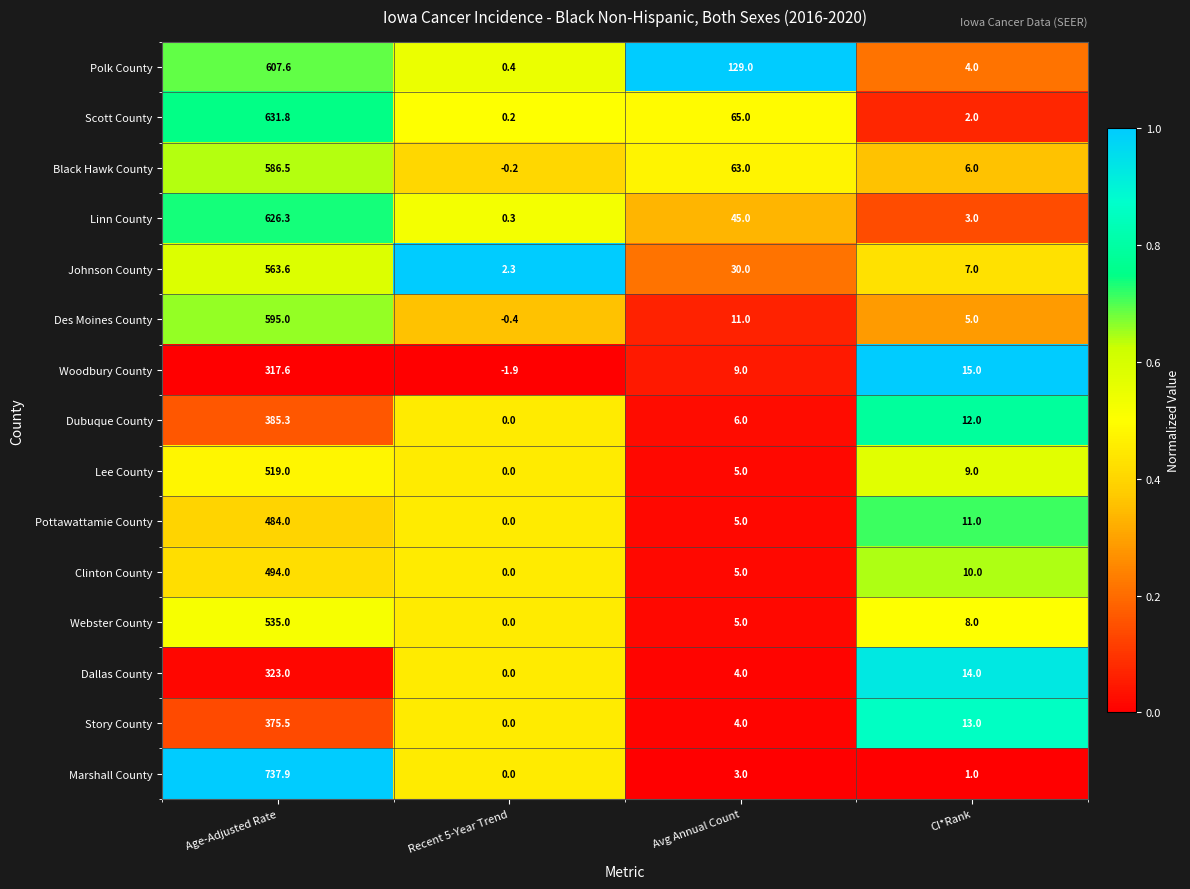

Where does the Story County series first go above 13?

Age-Adjusted Rate